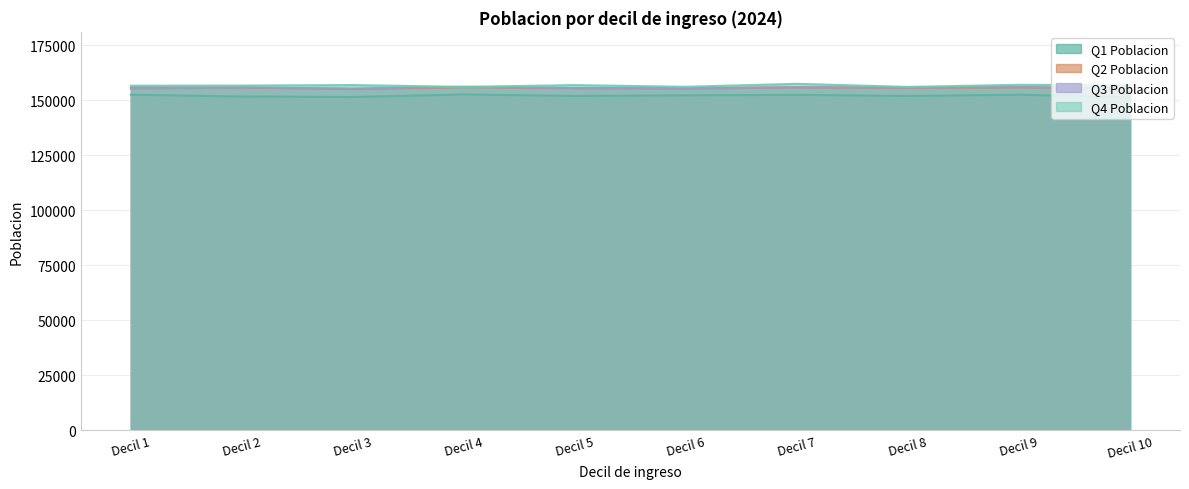

Where does the Q1 Poblacion series first go above 152206?

Decil 1